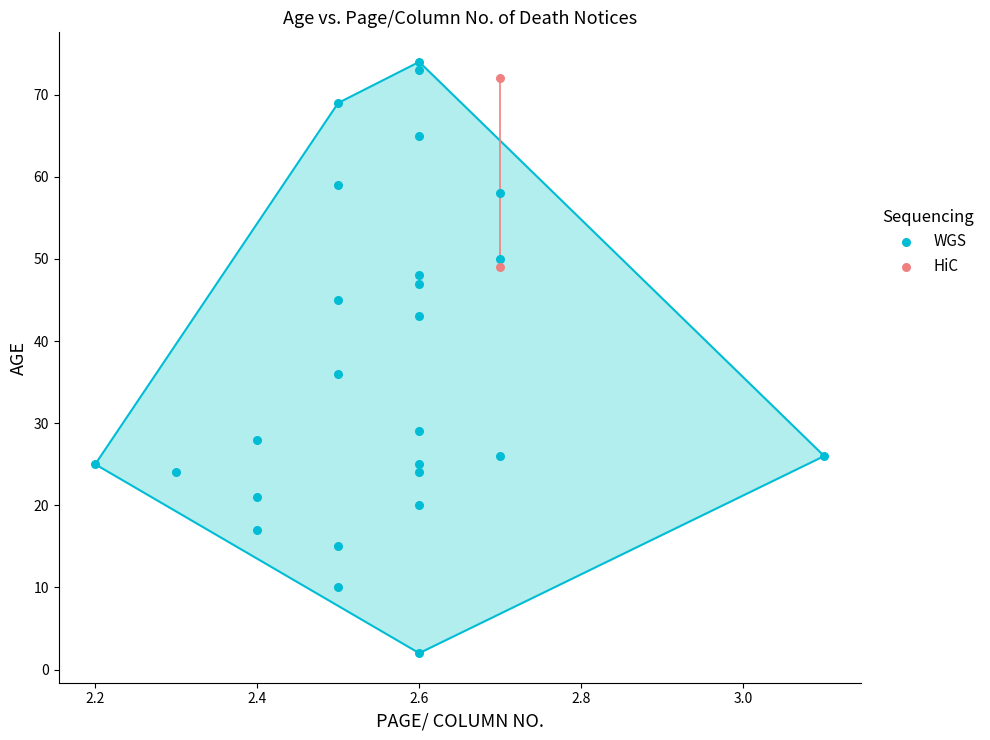

Which series reaches the maximum Y coordinate?

WGS